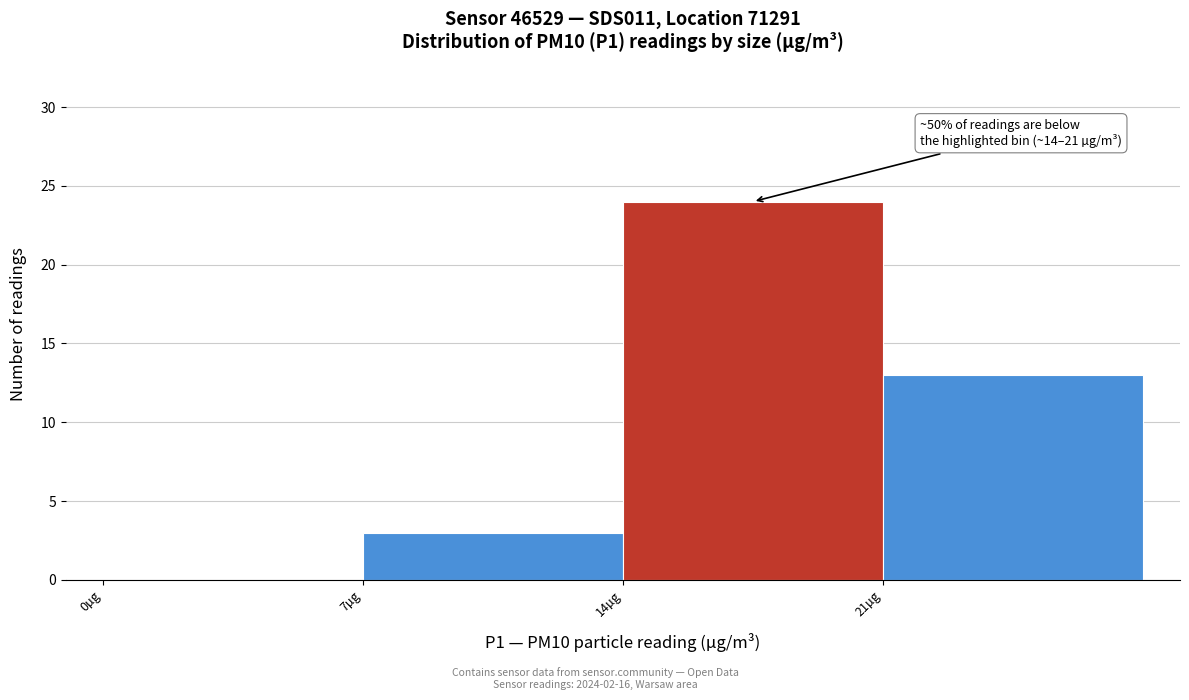

Which range on the x-axis has the tallest bar?

14 to 21